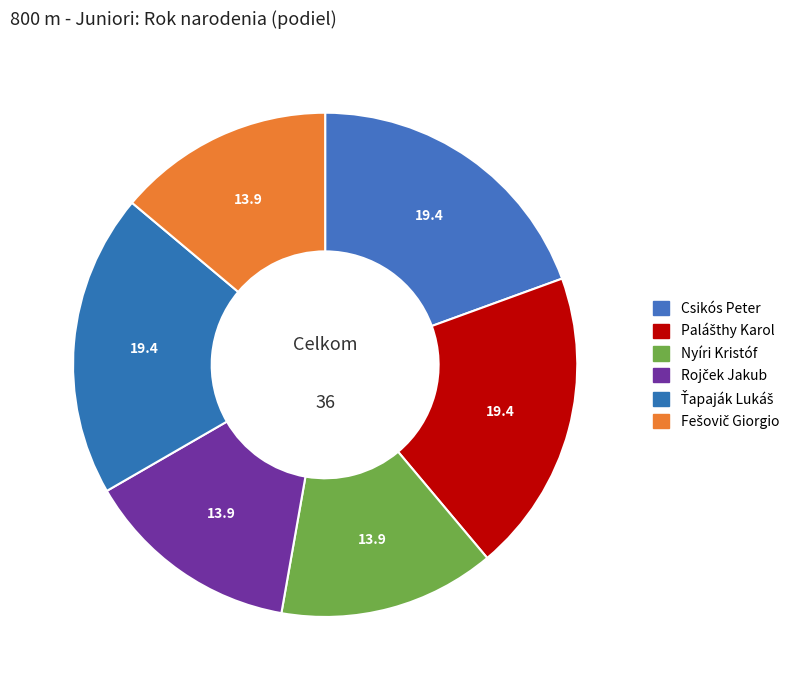

Rank the categories by value from highest to lowest.

Csikós Peter, Palášthy Karol, Ťapaják Lukáš, Nyíri Kristóf, Rojček Jakub, Fešovič Giorgio